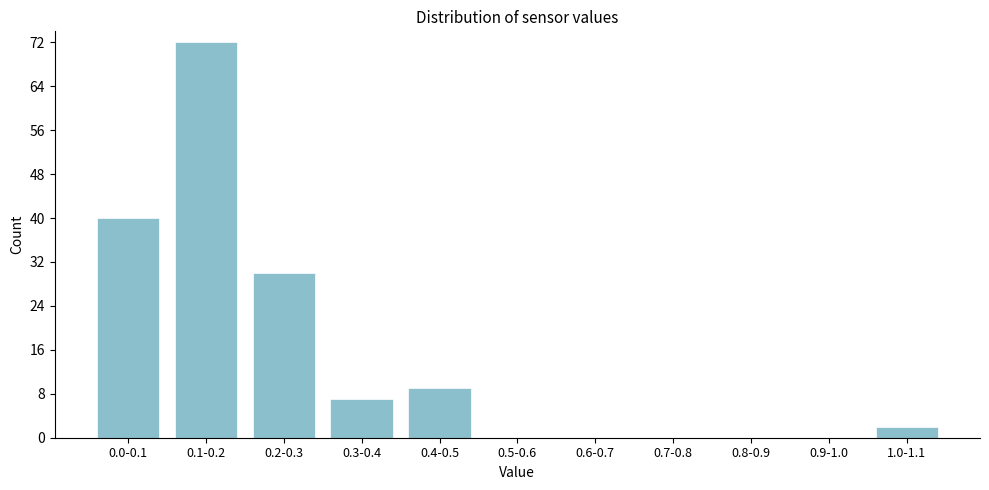

Reading right to left, extract all data points from this chart.

1.0-1.1=2	0.9-1.0=0	0.8-0.9=0	0.7-0.8=0	0.6-0.7=0	0.5-0.6=0	0.4-0.5=9	0.3-0.4=7	0.2-0.3=30	0.1-0.2=72	0.0-0.1=40